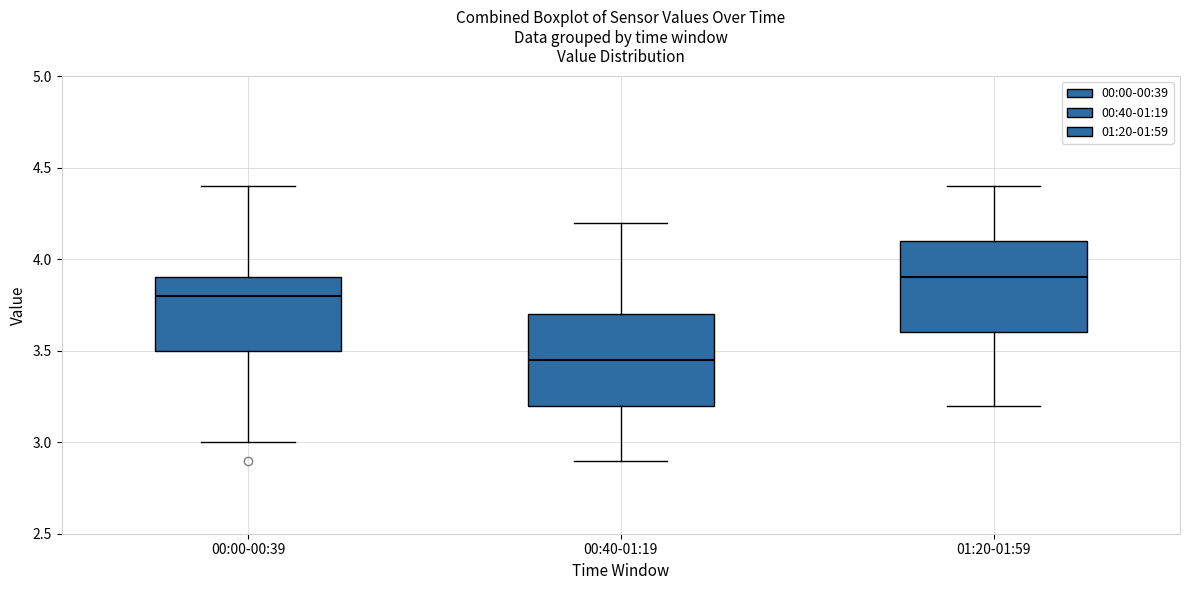

Where is the upper edge of the box for 00:00-00:39 on the y-axis? The values are not printed on the chart, so give them approximately, as read against the axis.

3.90